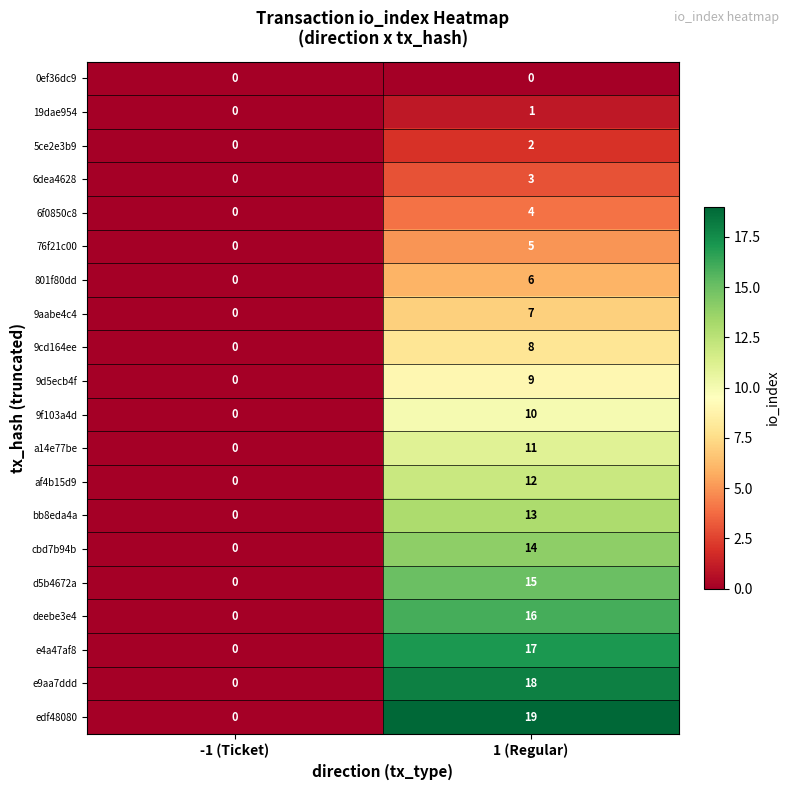

List the labels in order of 9d5ecb4f value, largest first.

1 (Regular), -1 (Ticket)